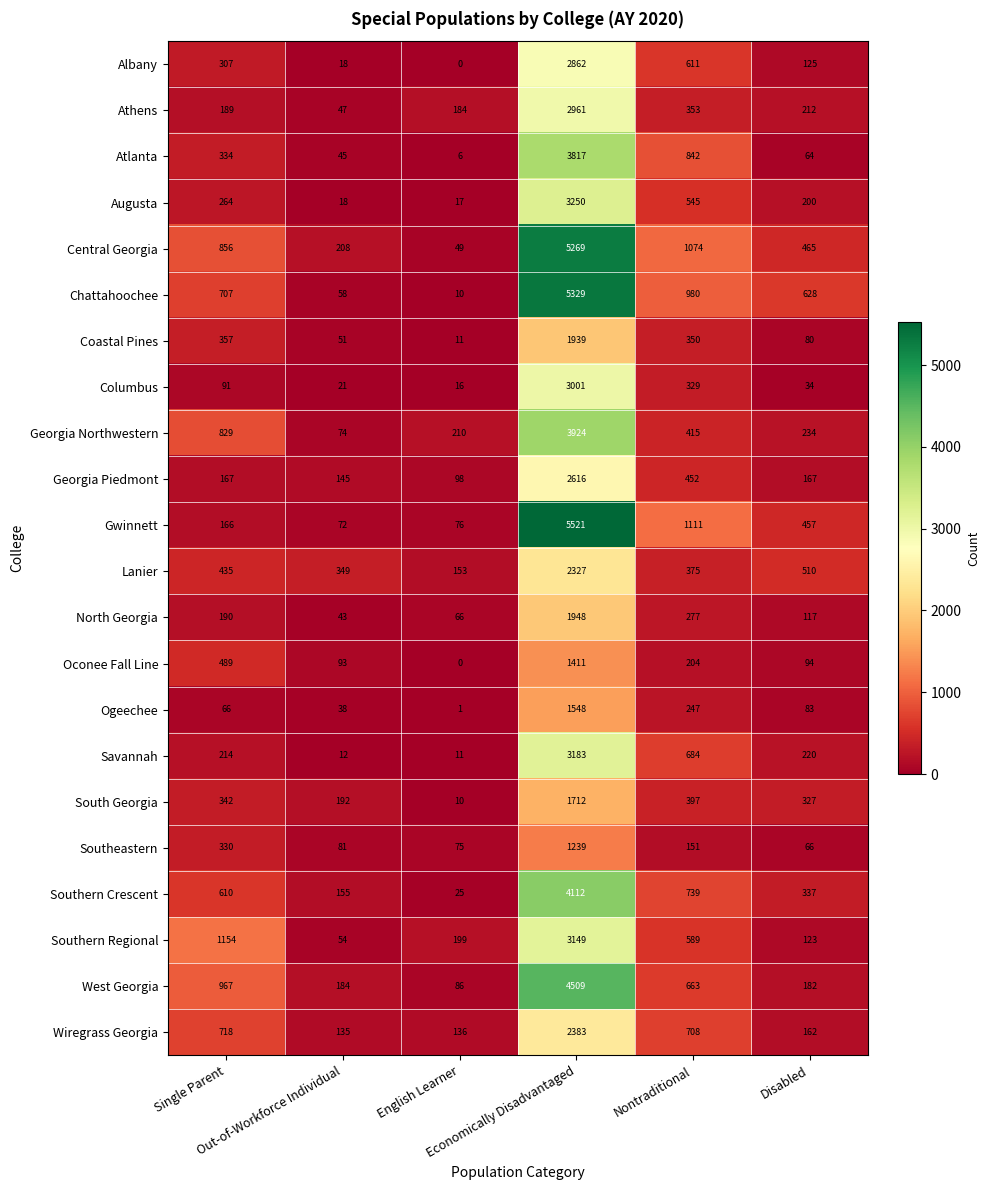

Which series has the widest spread of values?

Gwinnett